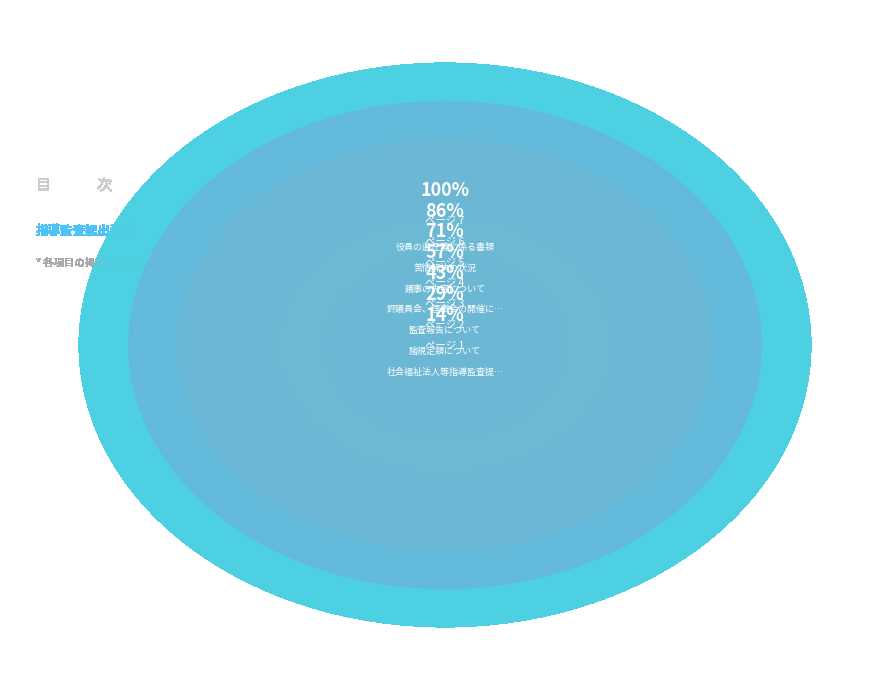

Which category has the biggest portion of the pie?

役員の選任等に係る書類